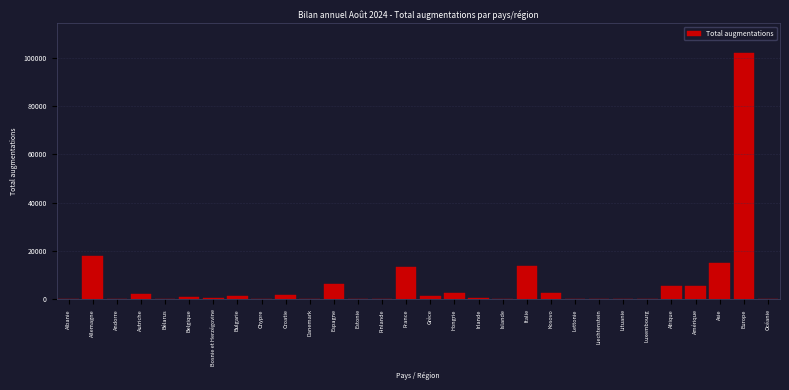

Which category has the highest value across all series?

Europe